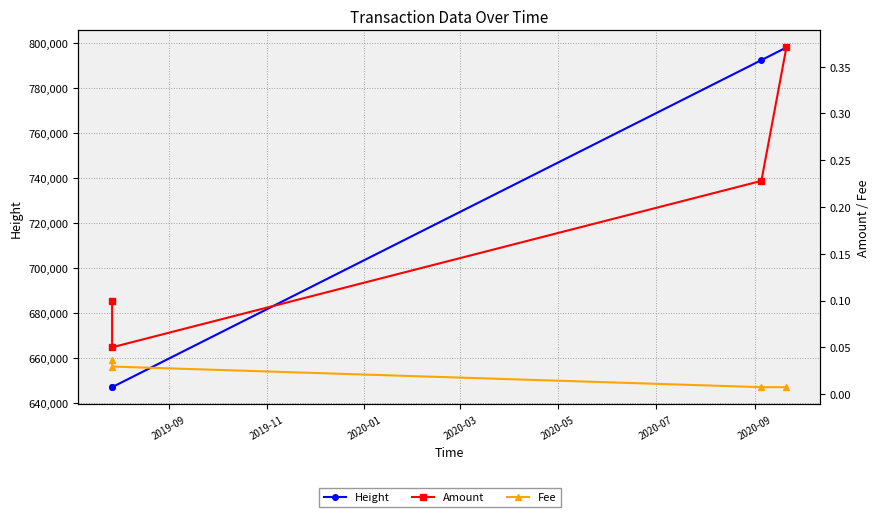

Is this an area chart (filled region under the line)?

No